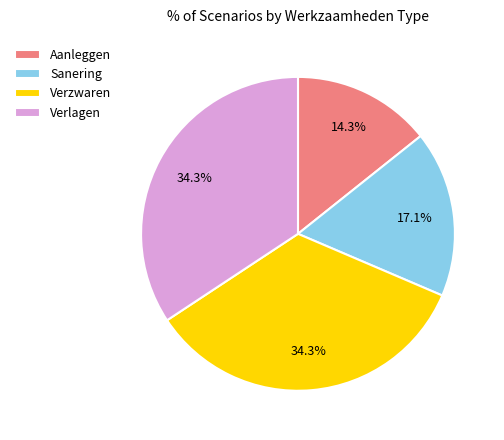

Does Verlagen represent more than half of the total?

No